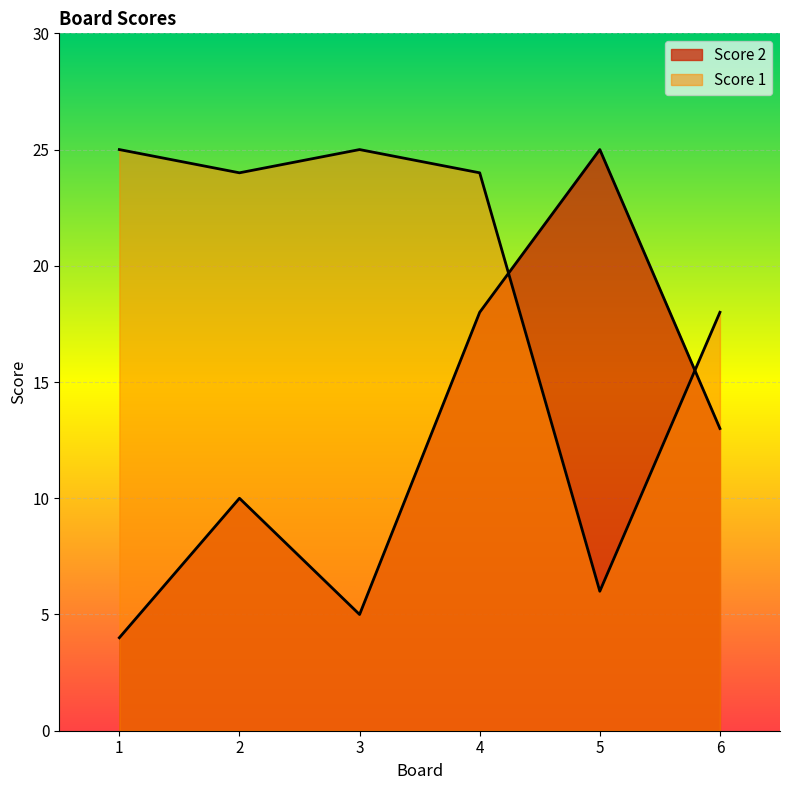

What is the average value of the Score 1 series?

20